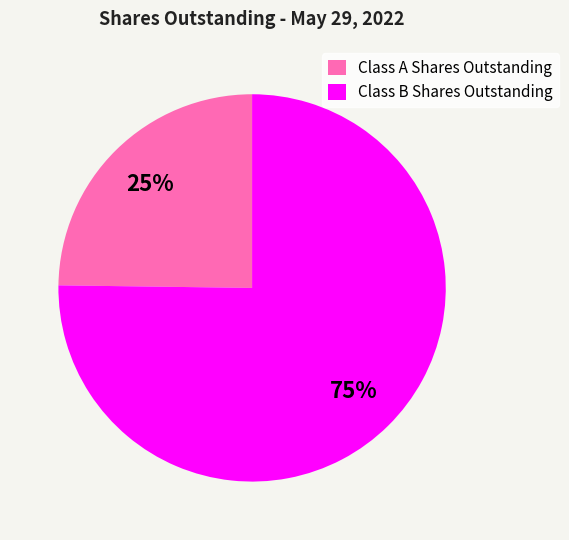

To the nearest percent, what percentage of the pie is Class B Shares Outstanding?

75%